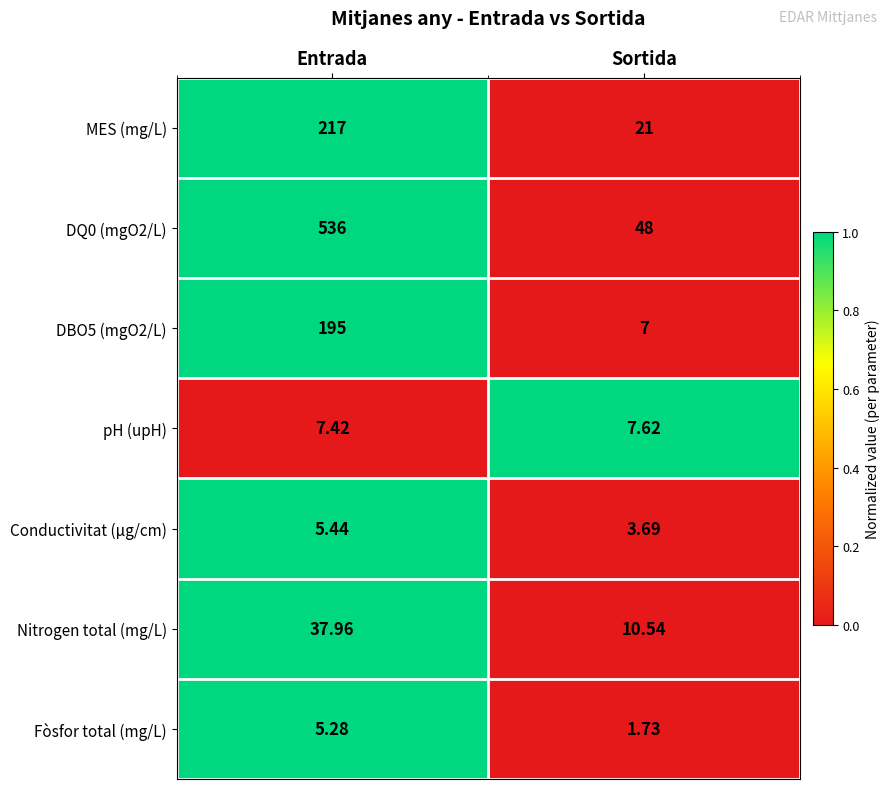

At which category does the chart reach its minimum across all series?

Sortida